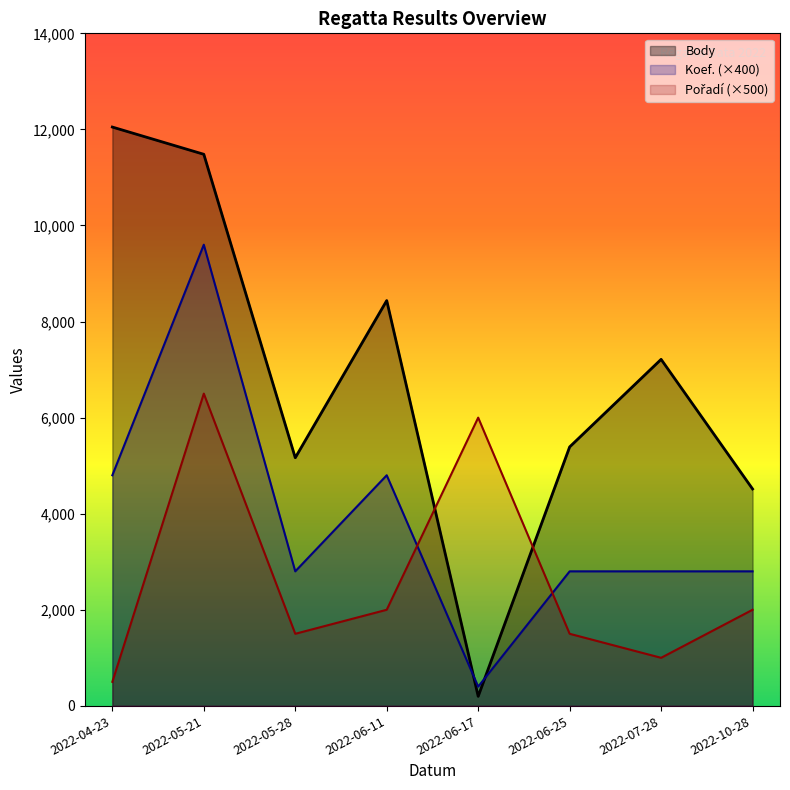

Between 2022-05-21 and 2022-05-28, which series saw the biggest shift?

Koef.